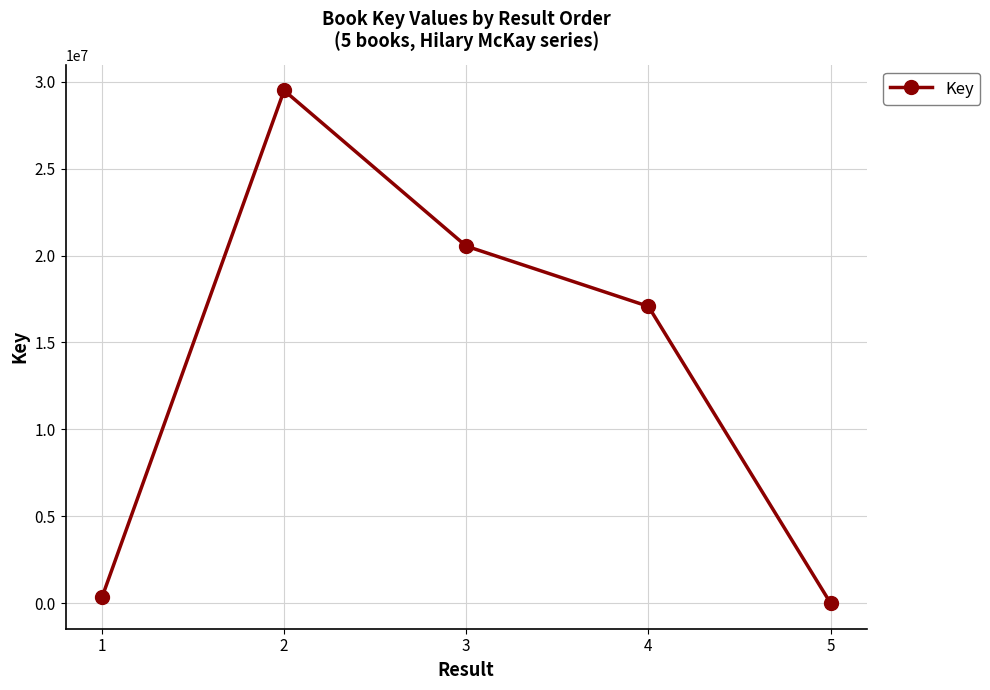

What is the value of the 4th point from the left?

17074546